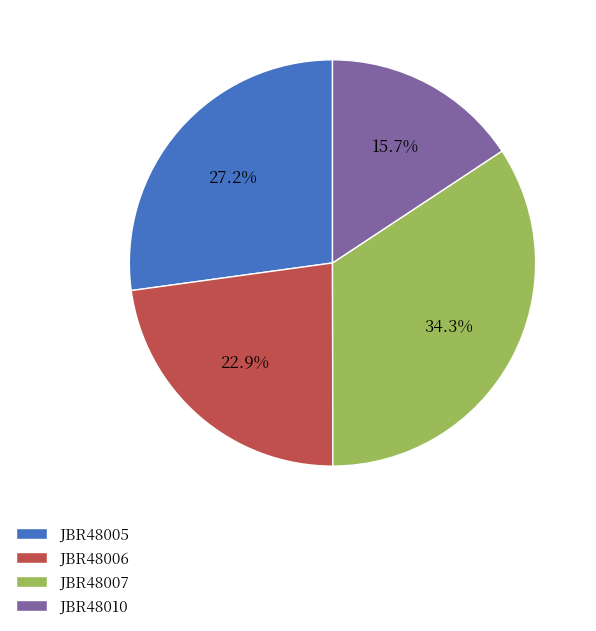

Combined, do JBR48007 and JBR48006 account for over 50%?

Yes